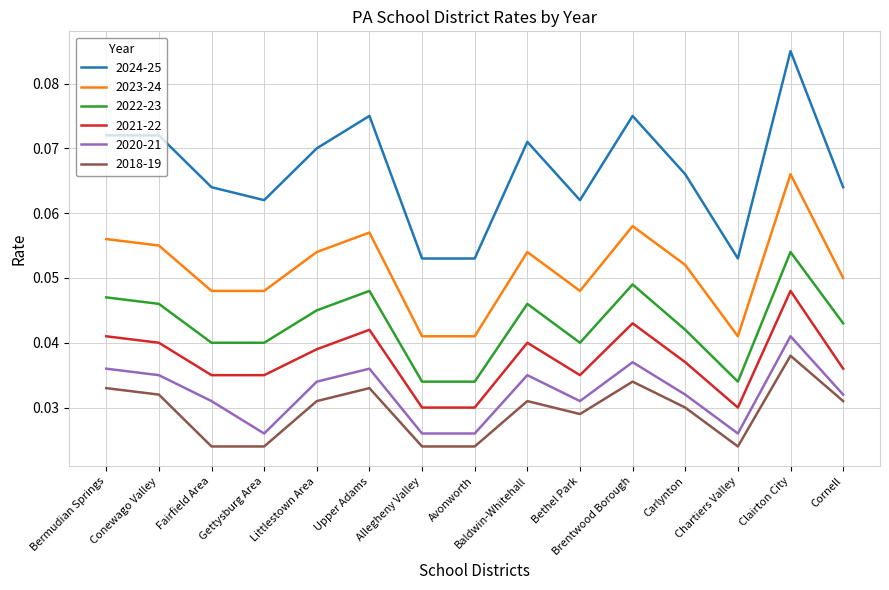

At which category is the sum across all series the highest?

Clairton City